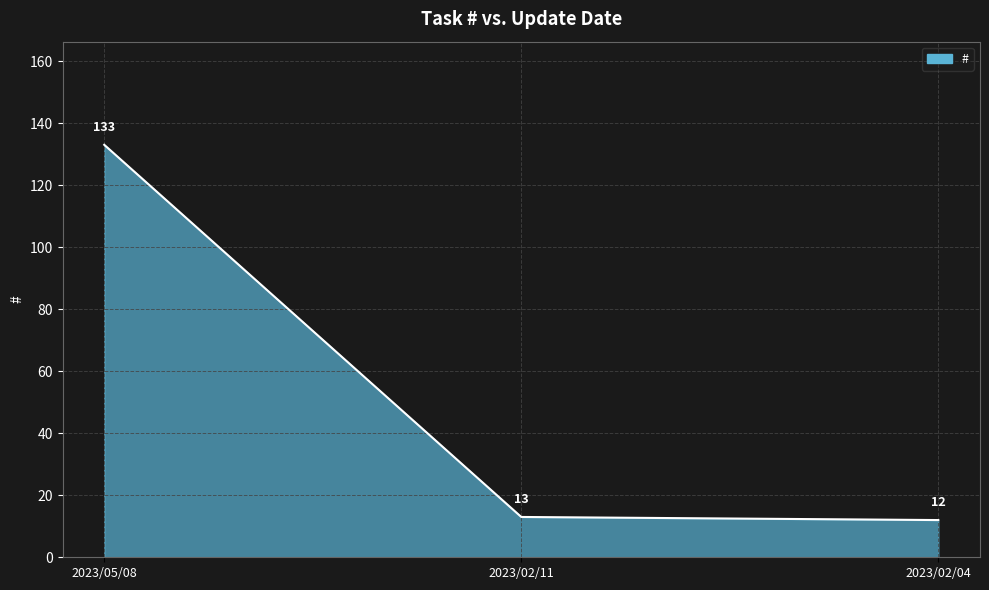

Reading right to left, transcribe all the data shown in this chart.

2023/02/04=12	2023/02/11=13	2023/05/08=133